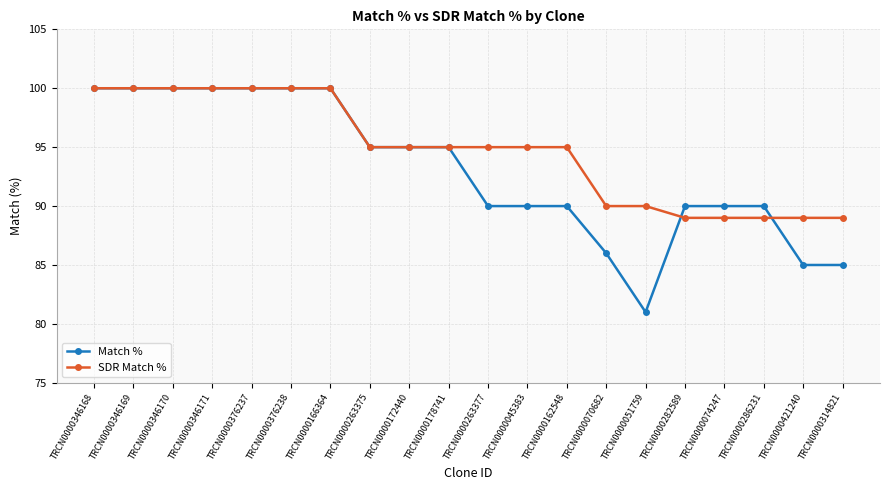

What is the highest value of the SDR Match % series?

100